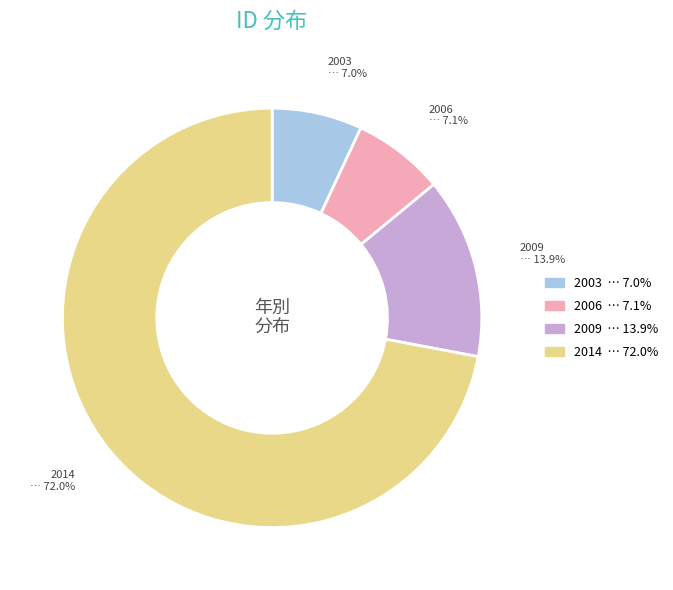

Does any single category account for the majority?

Yes